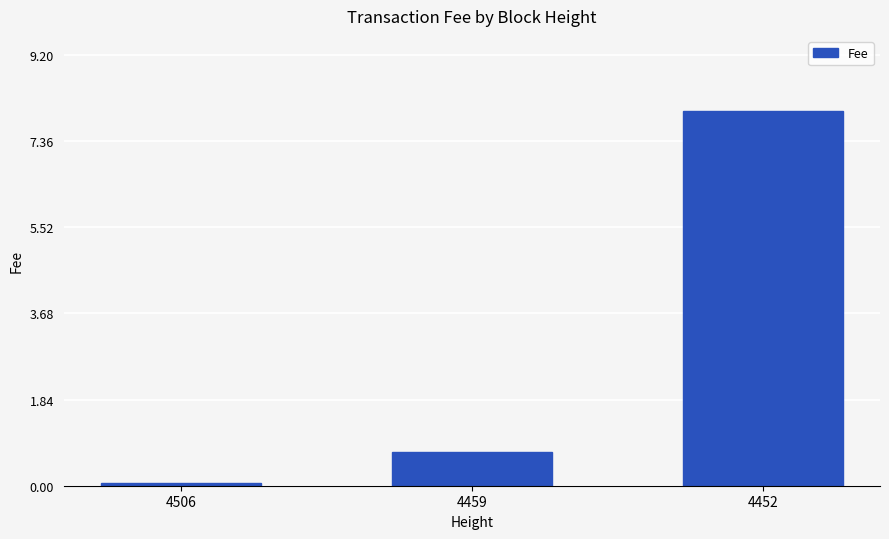

How many bars are there in total?

3